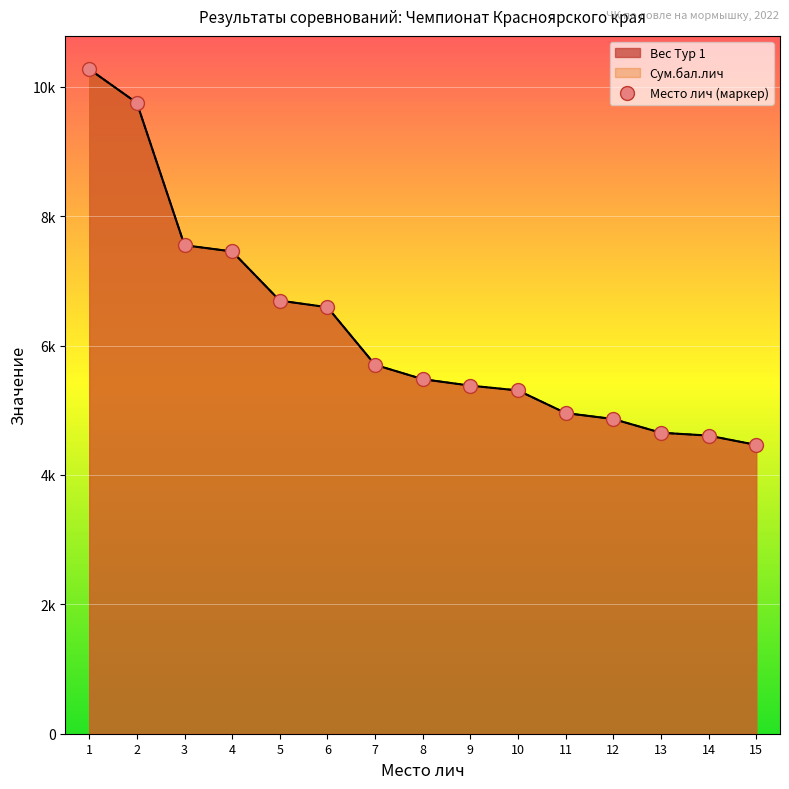

At which category is the sum across all series the highest?

1